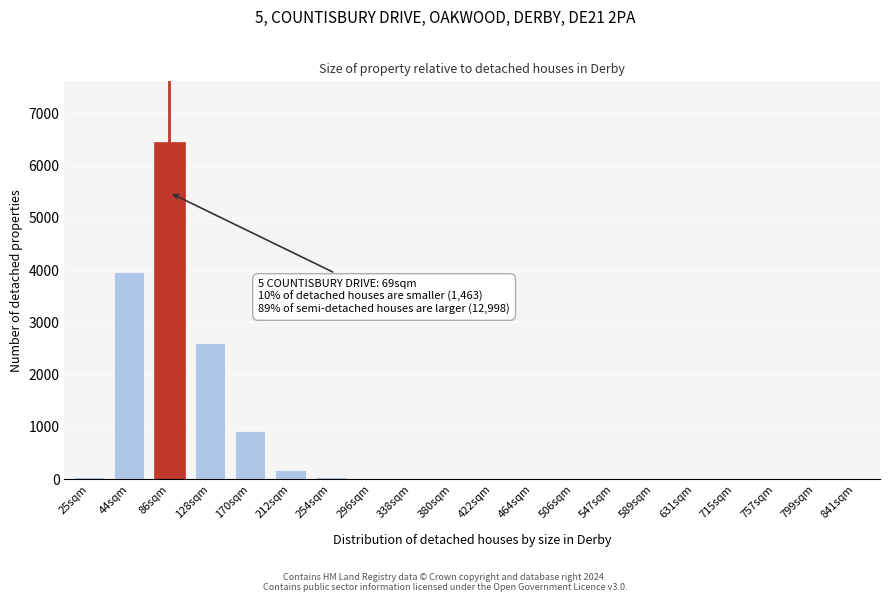

The chart shows a value of 0 at 589sqm. True or false?

True